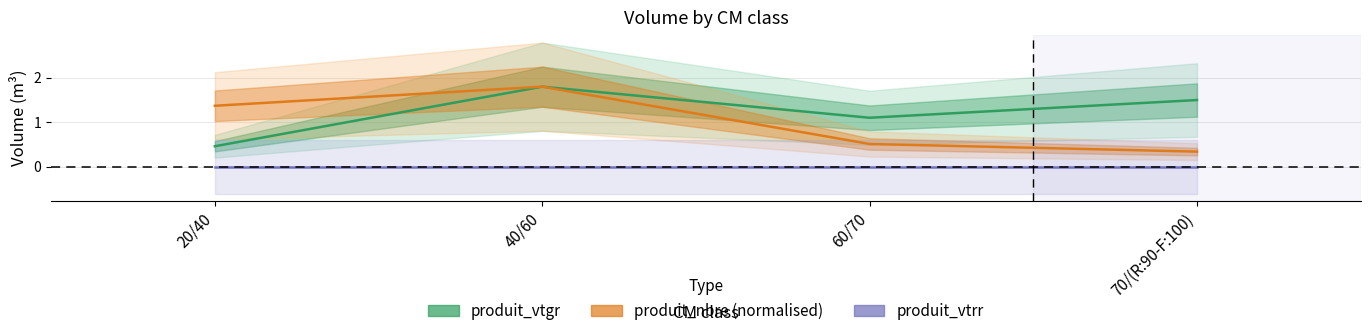

Which category has the lowest value in the produit_vtrr series?

20/40